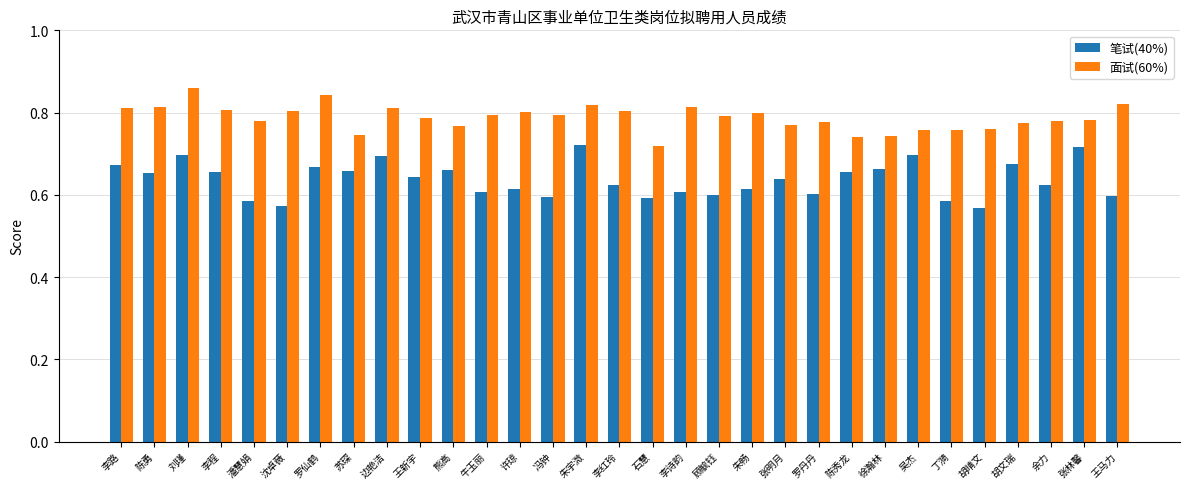

What is the label of the 27th bar from the right?

潘慧娟